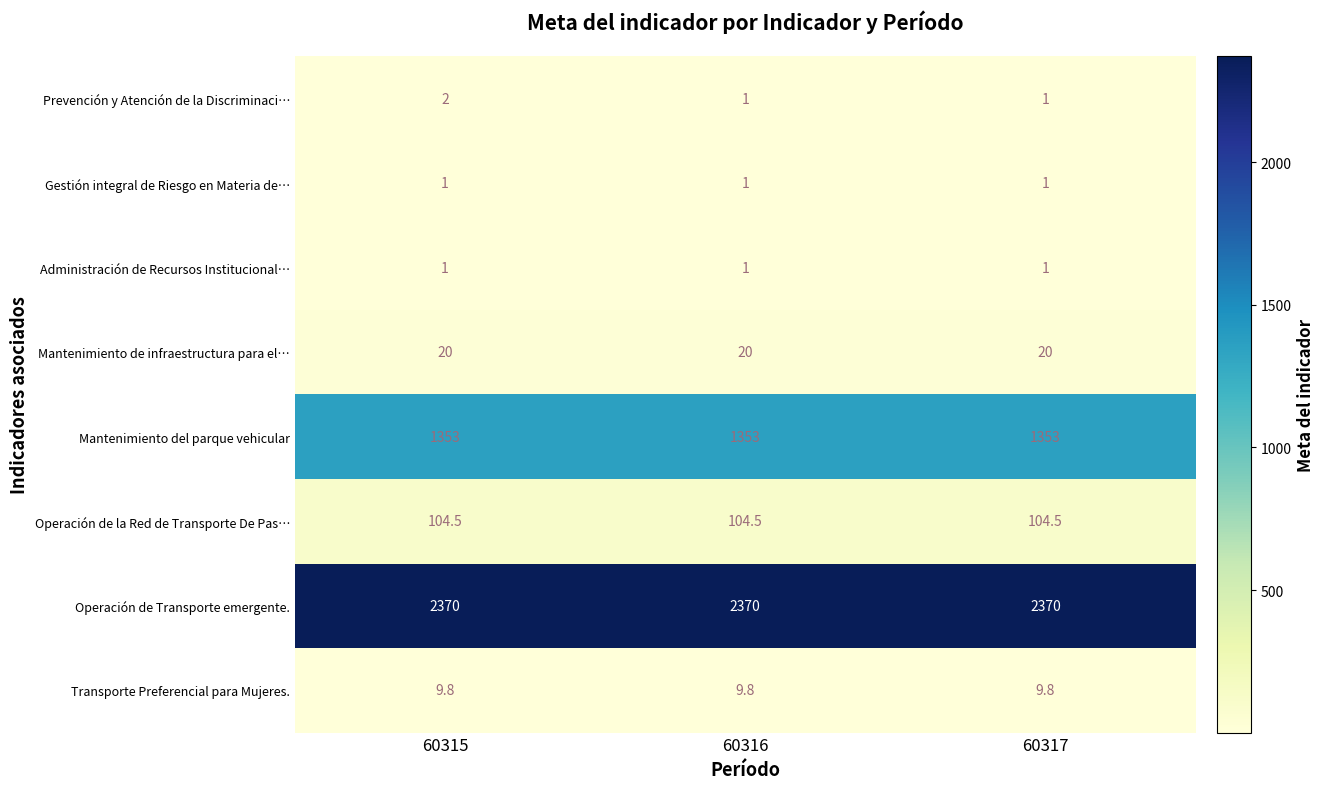

Count the number of categories in the chart.

3